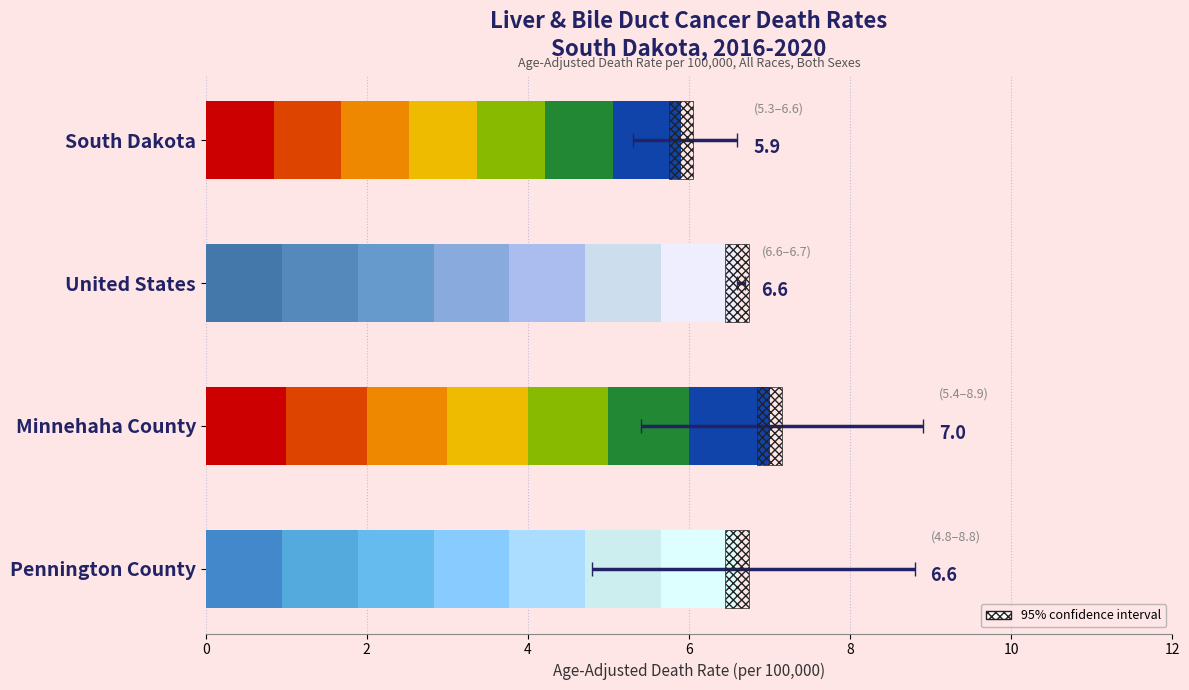

What is the average value of the Upper CI series?

7.8